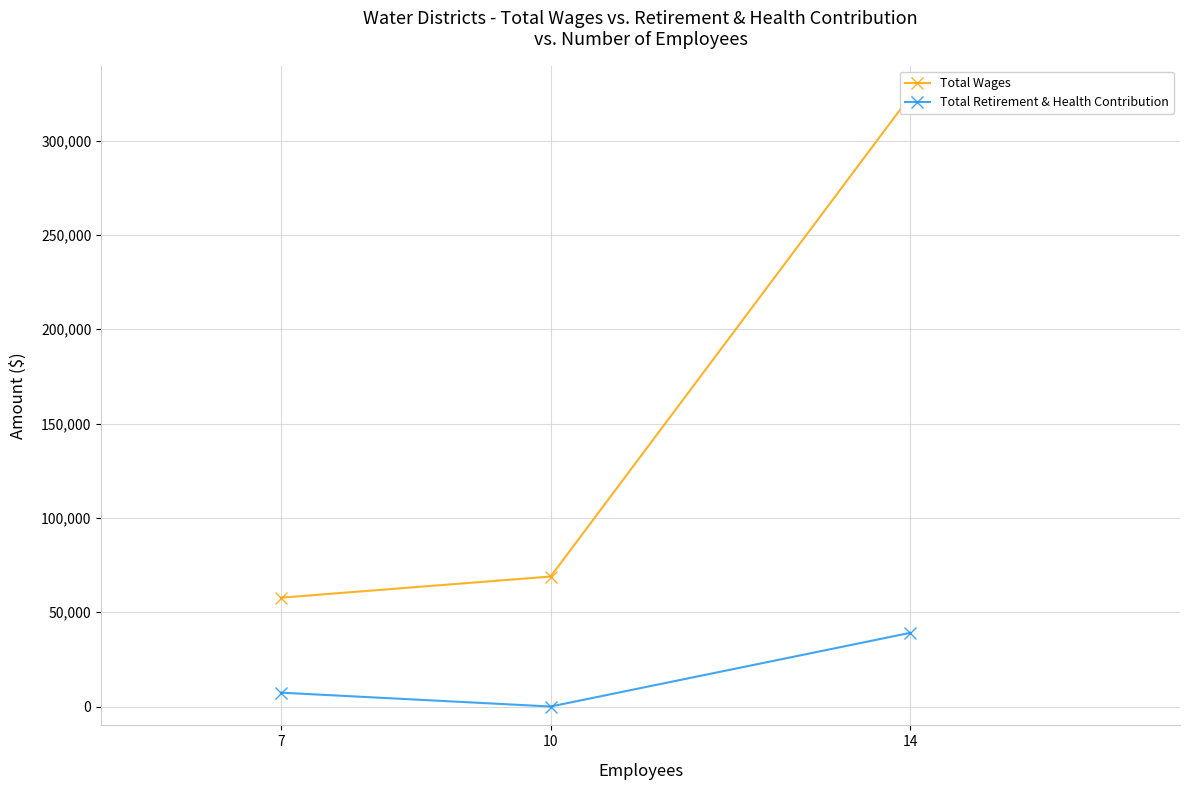

How many positive values does the Total Retirement & Health Contribution series have?

2